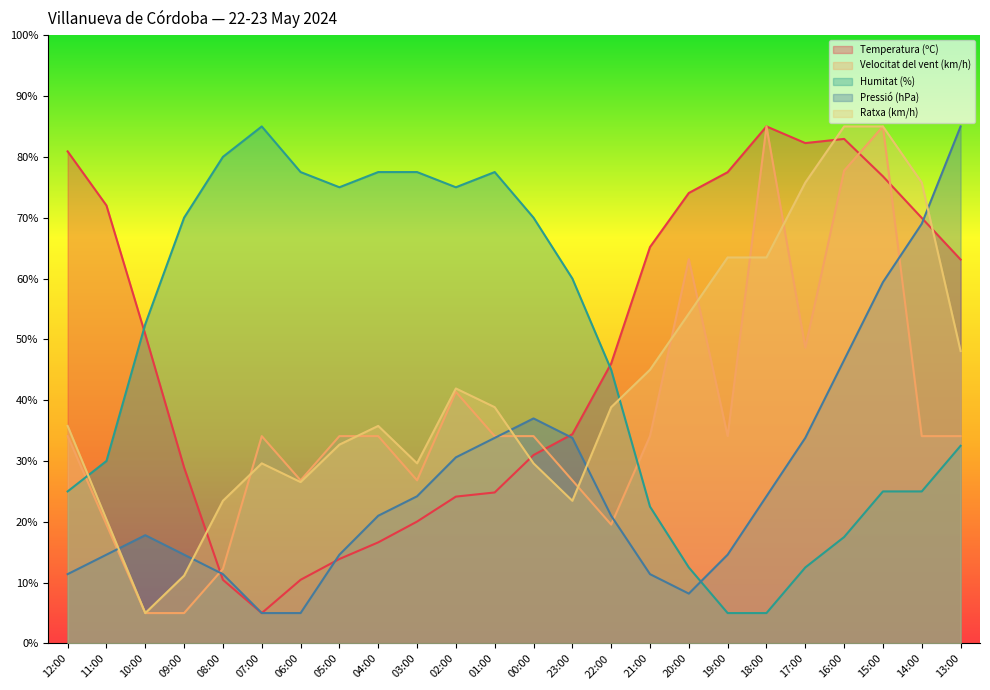

How many interior local peaks does the Humitat (%) series have?

2